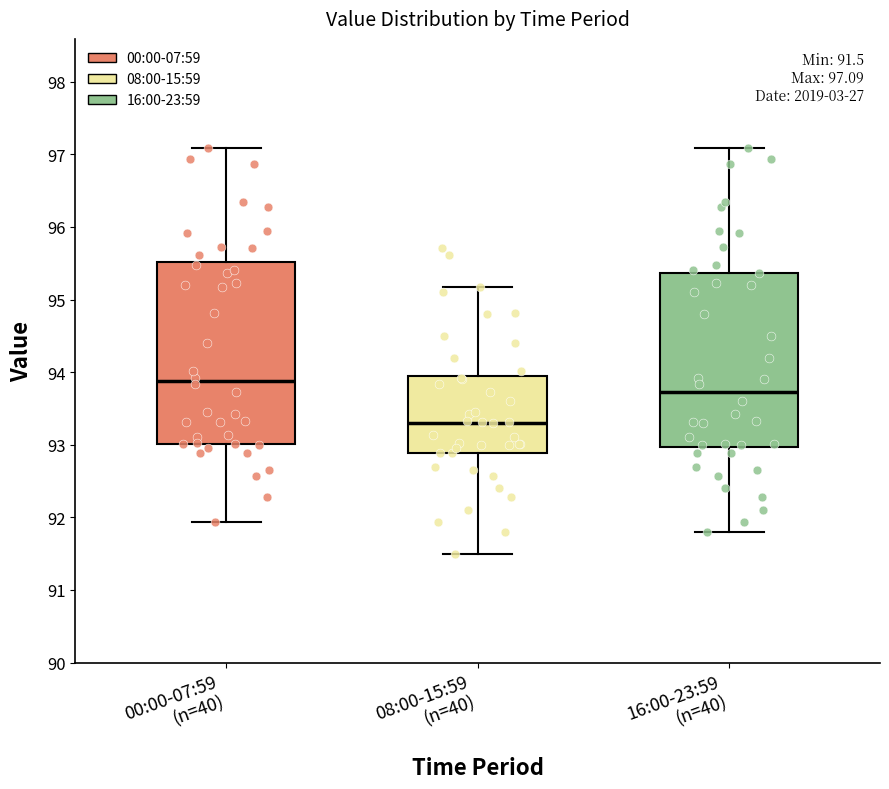

Which box's median line is the highest?

00:00-07:59 (n=40)